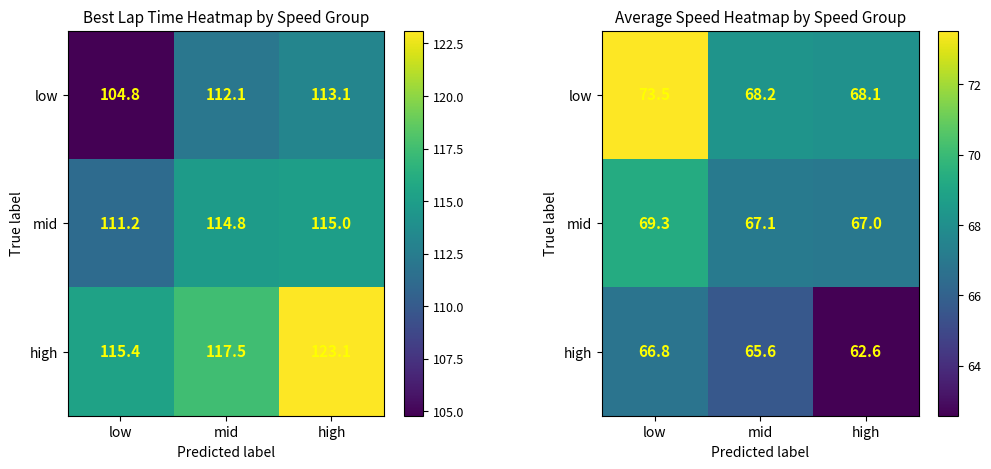

At how many categories does at least one series exceed 70?

1